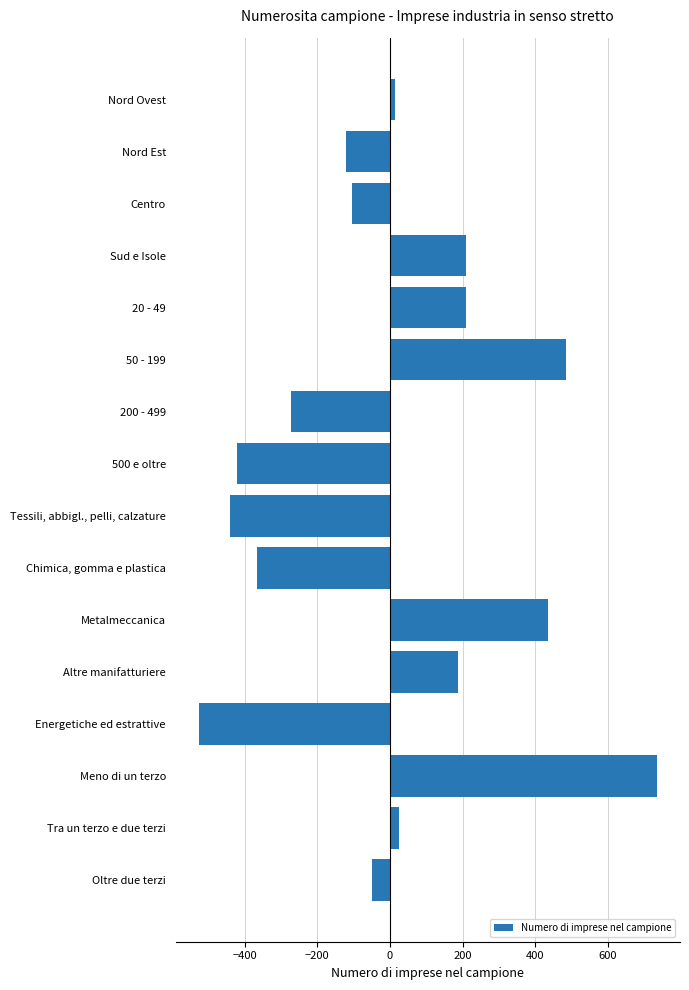

At which category does the chart reach its peak across all series?

Meno di un terzo